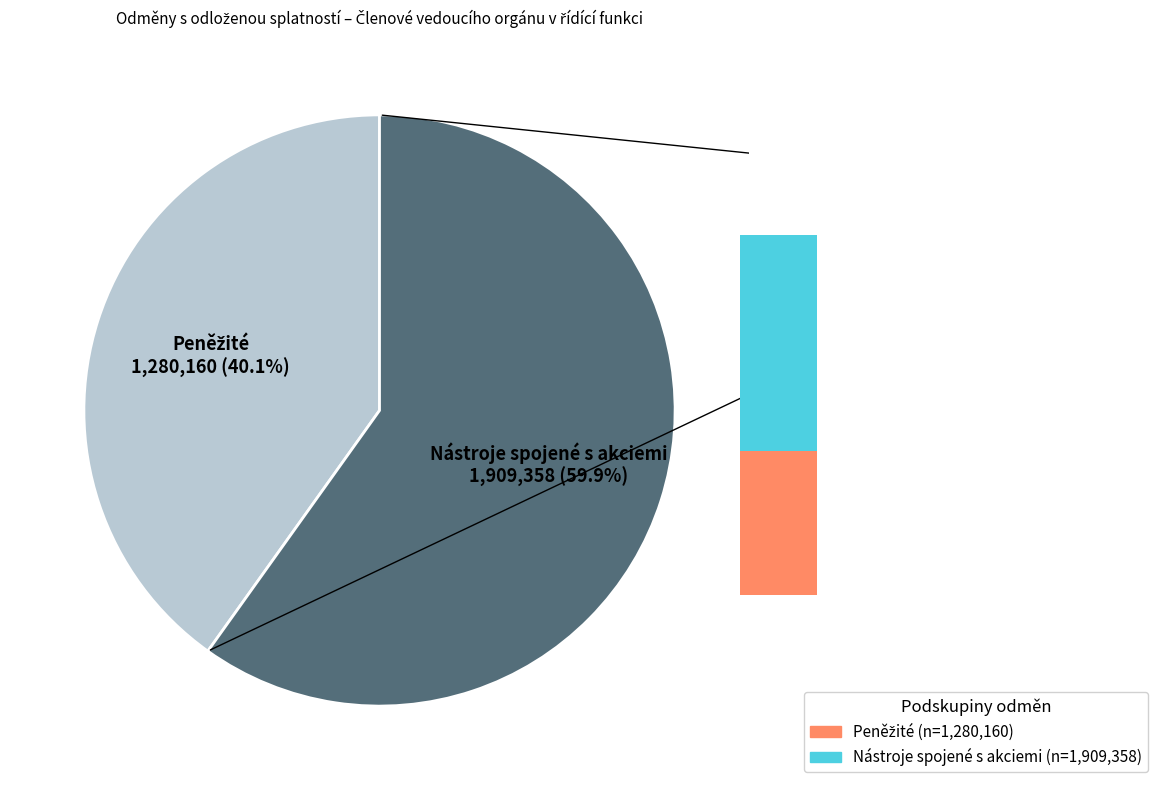

How many segments does this pie chart have?

2